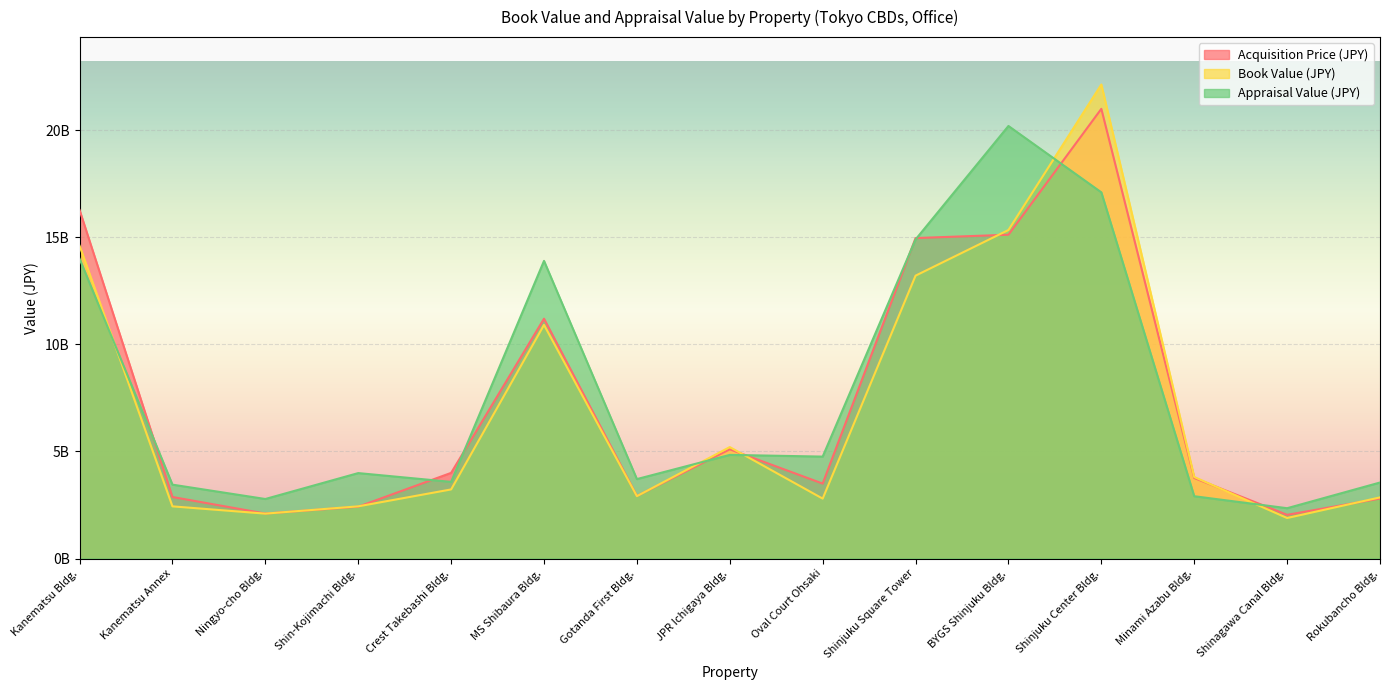

How many interior local valleys does the Book Value (JPY) series have?

4